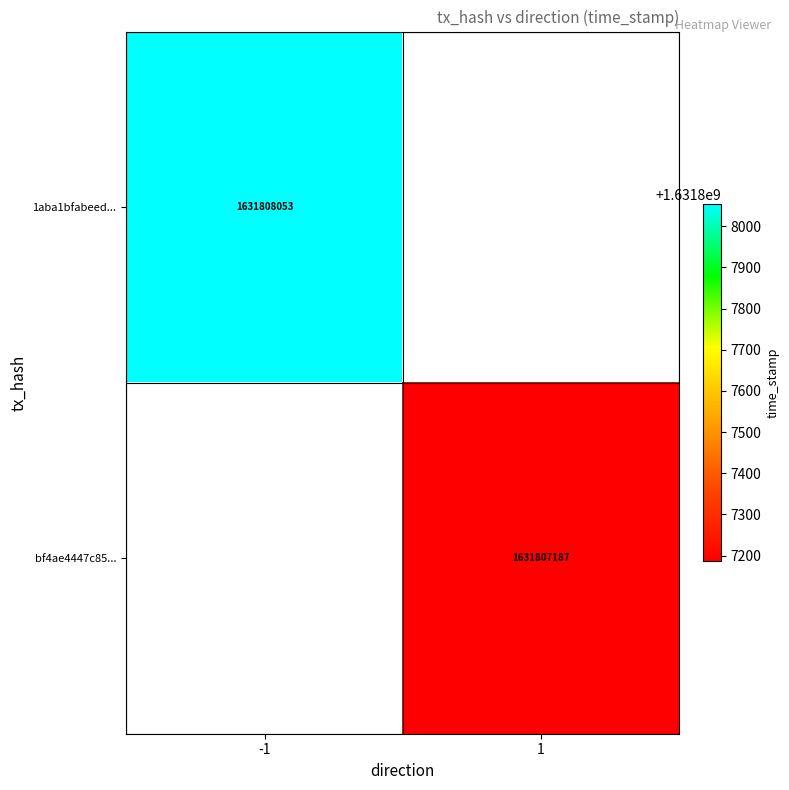

Rank the series by their maximum value, from highest to lowest.

1aba1bfabeed347d1e4720c0a50514bdacd4efd, bf4ae4447c858a61d78cda6267dd8b4d3616e78